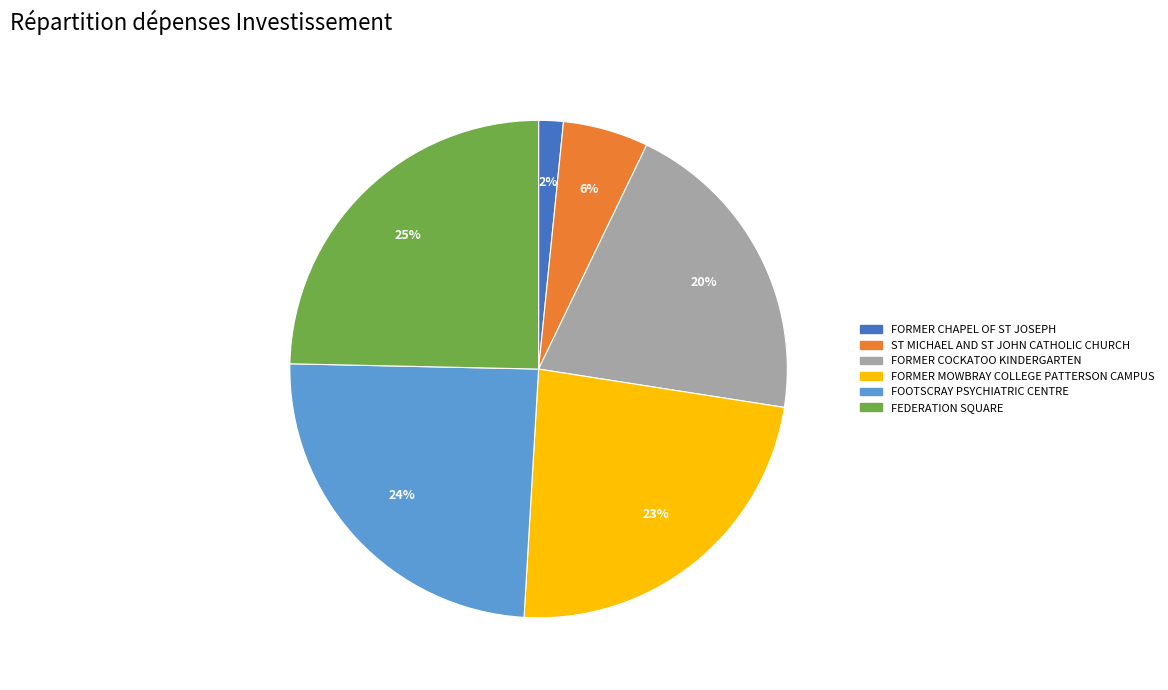

To the nearest percent, what is the average slice percentage?

17%